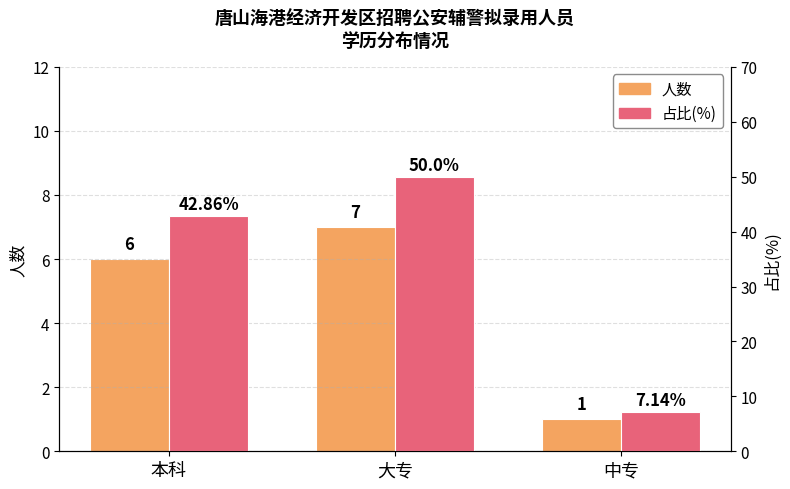

What is the average value of the 人数 series?

4.7